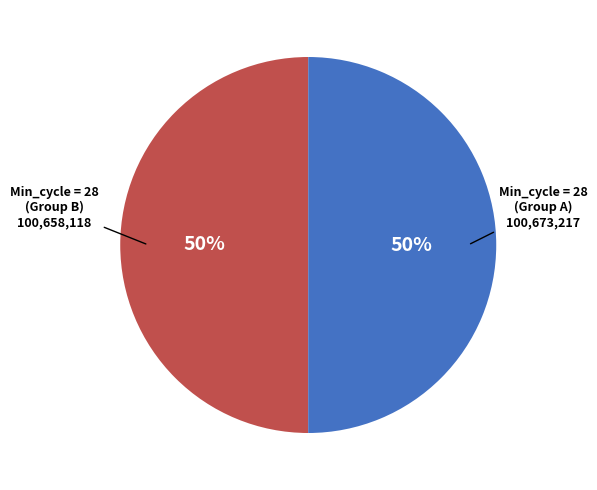

To the nearest percent, what is the average slice percentage?

50%